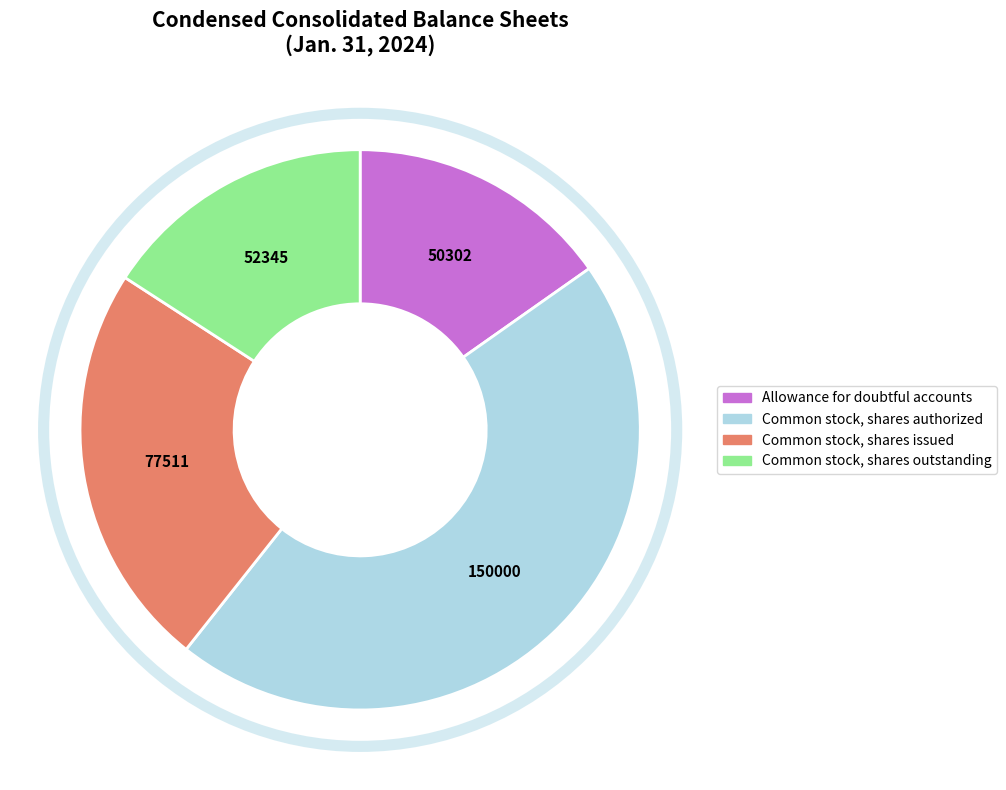

Is there a majority slice in this chart?

No